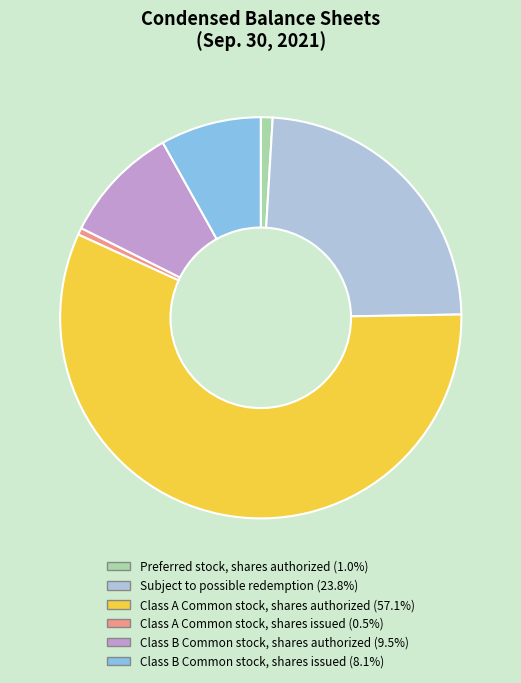

Which category has the biggest portion of the pie?

Class A Common stock, shares authorized